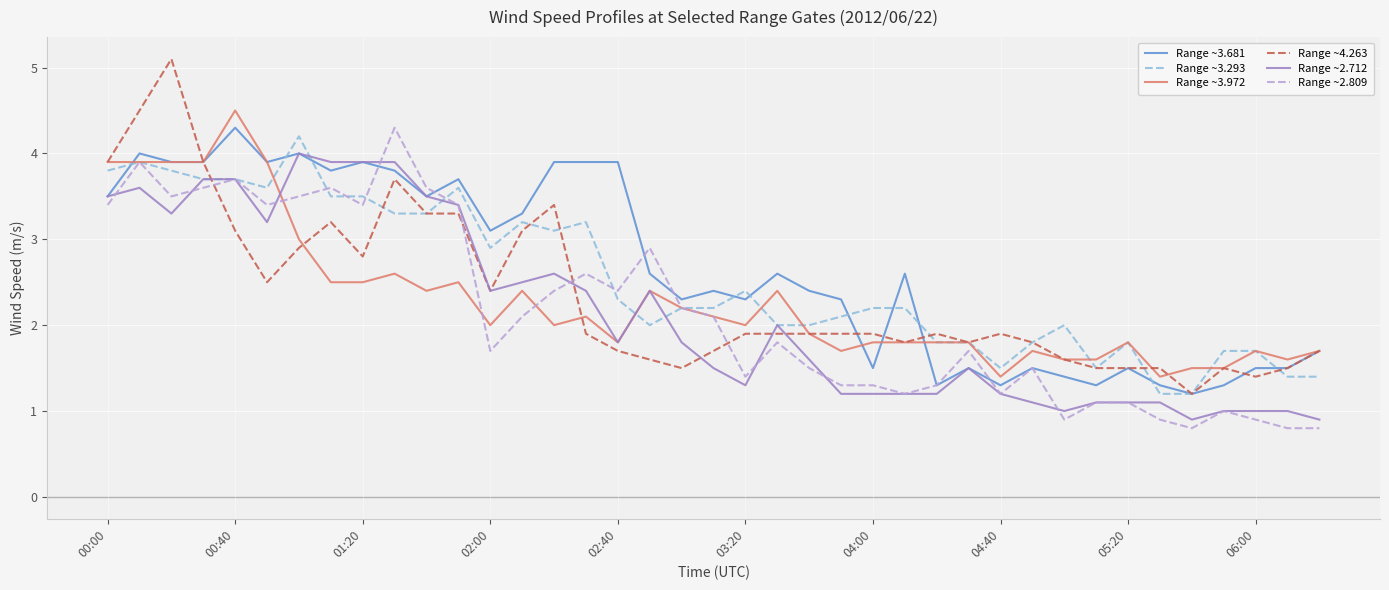

At how many categories does at least one series exceed 3?

17